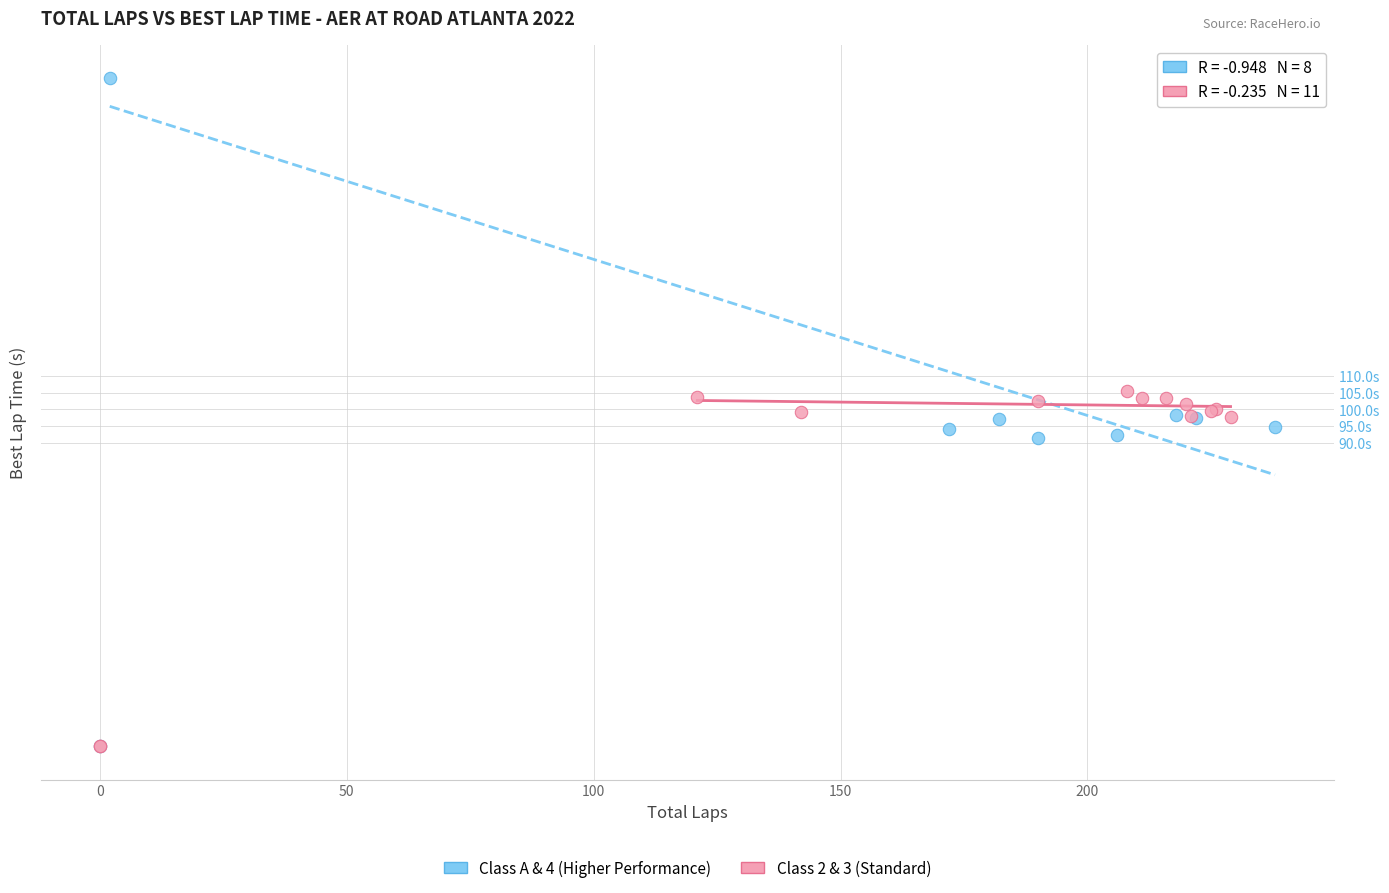

Which series has the widest spread of Y values?

Class A & 4 (Higher Performance)